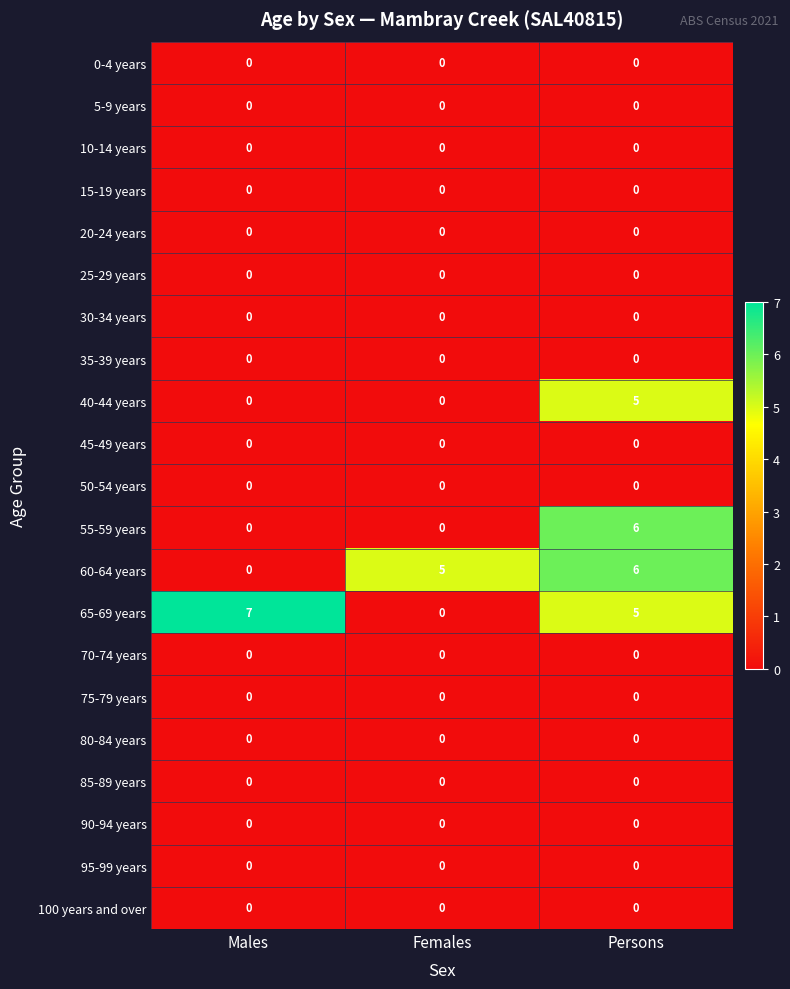

What is the total value across all series at Females?

5